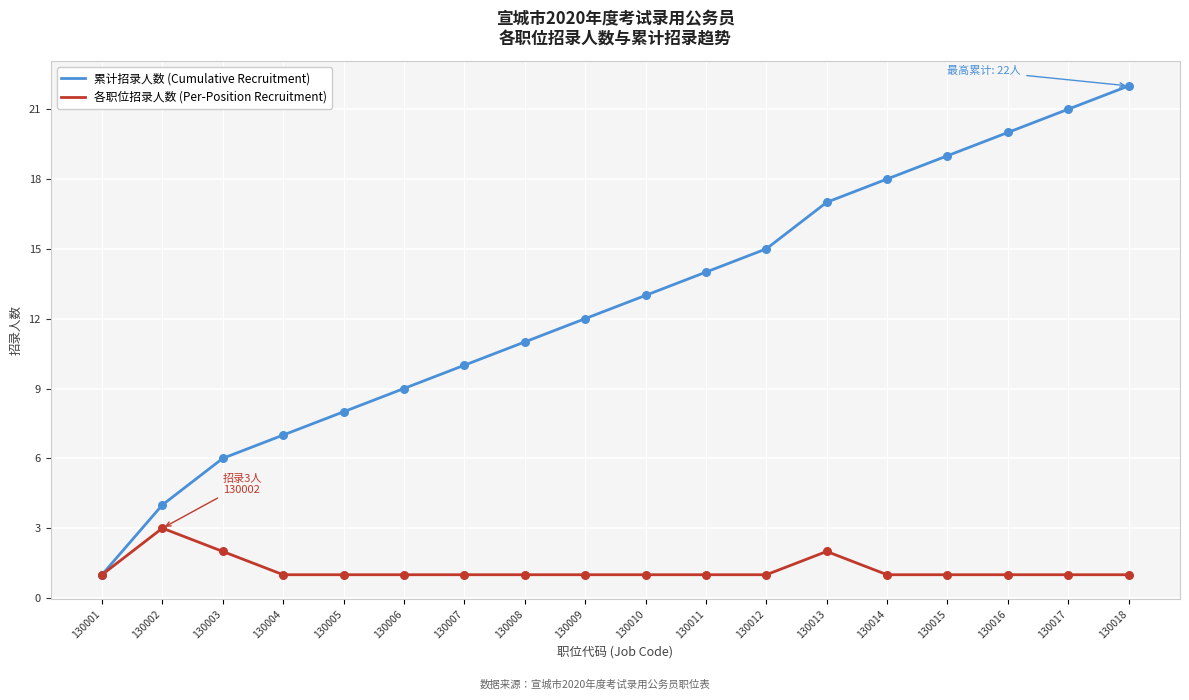

Which series changed the most between 130001 and 130006?

累计招录人数 (Cumulative Recruitment)